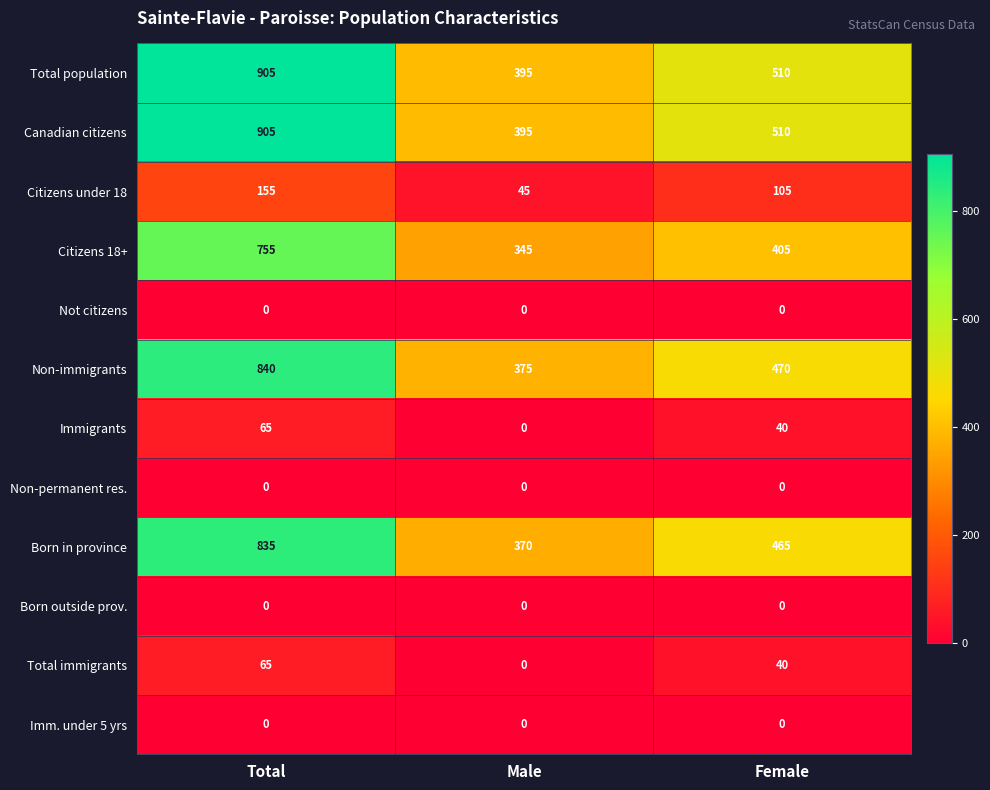

Rank the categories by Citizens 18+ value from highest to lowest.

Total, Female, Male